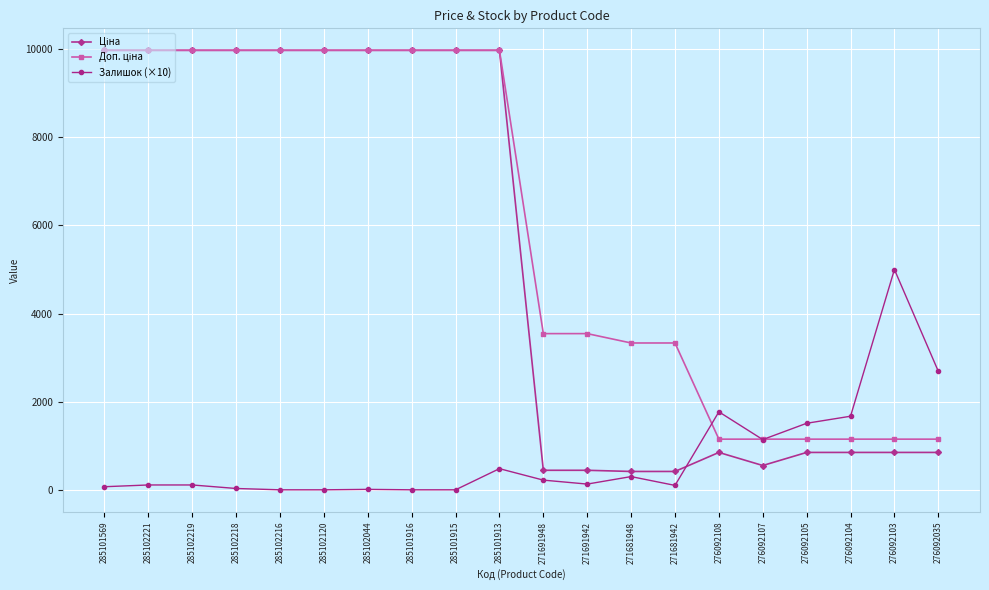

What is the maximum value for Залишок (×10)?

5000.0